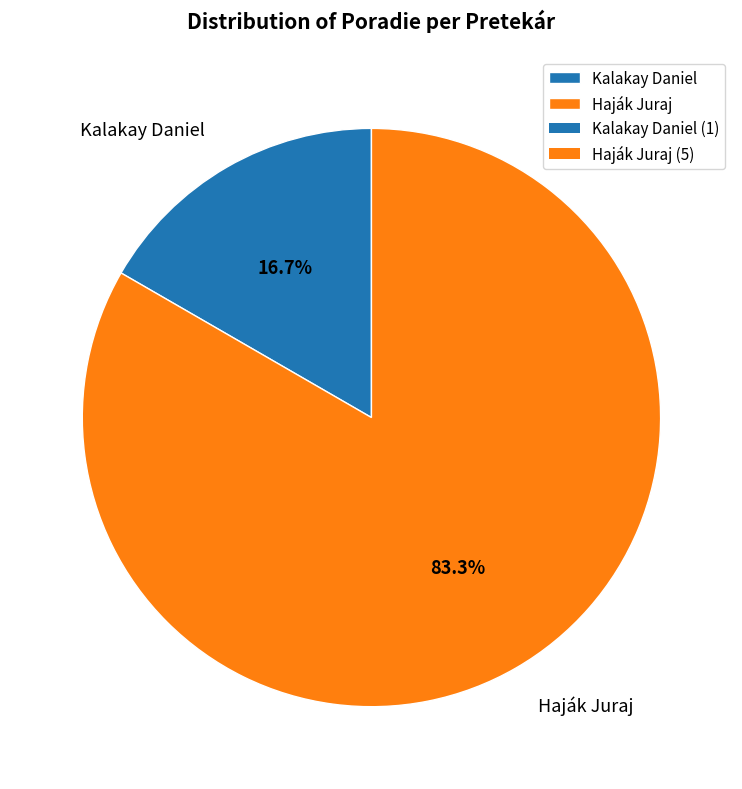

The Haják Juraj slice represents 74% of the pie. True or false?

False